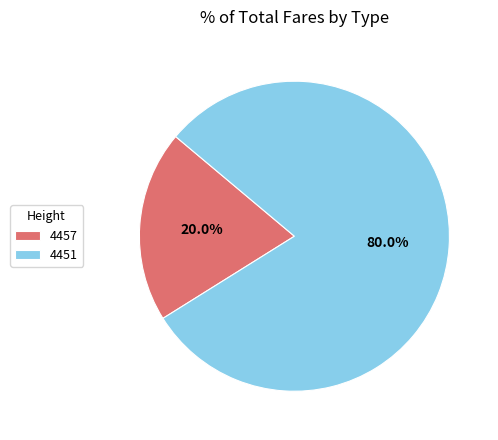

Approximately how many times larger is the value at 4451 compared to 4457?

4.0